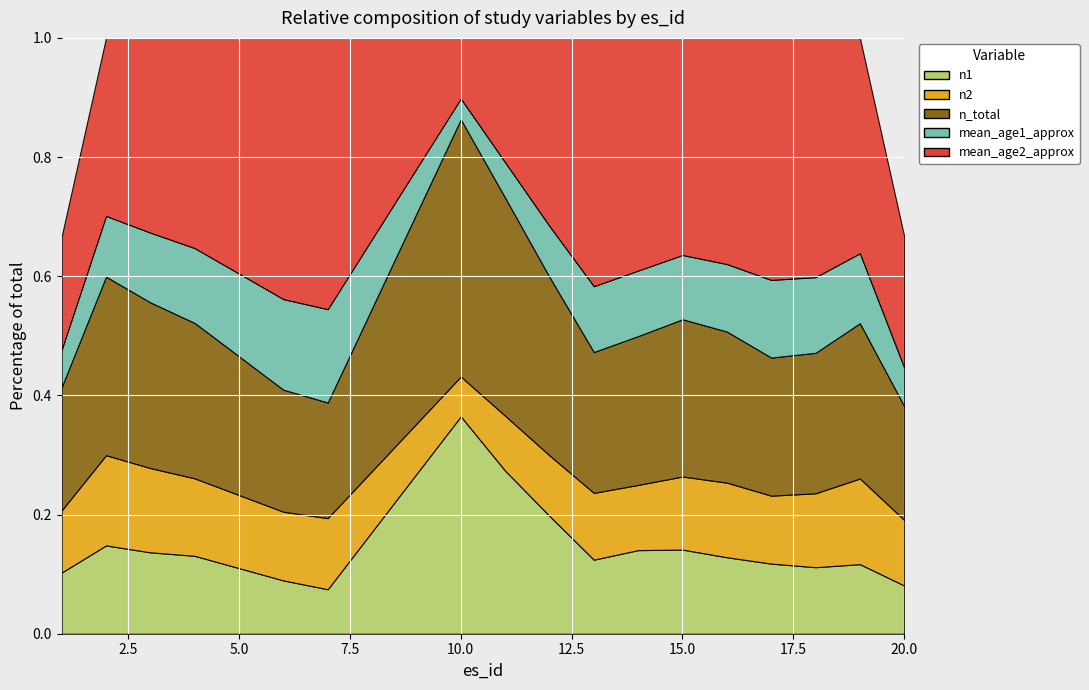

How many data points in mean_age2_approx are above 68?

8